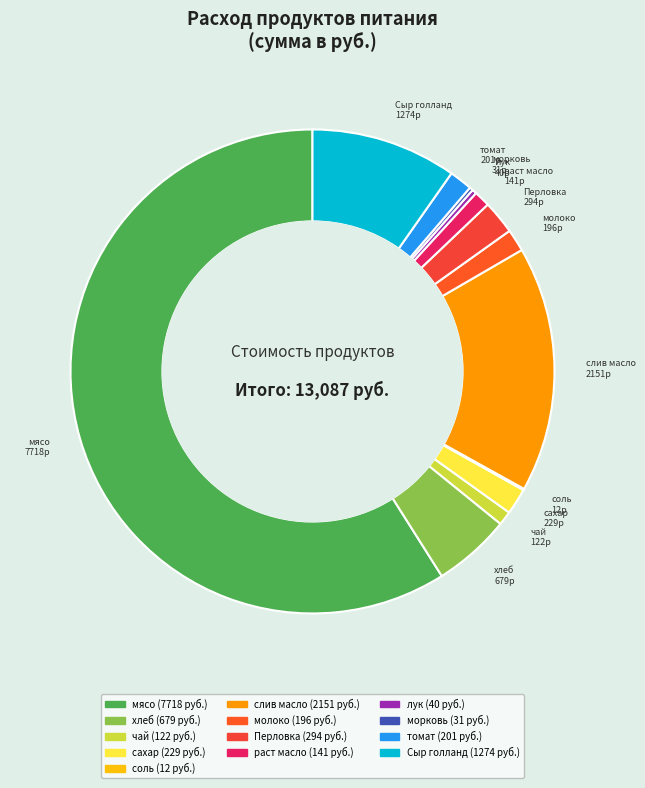

Which has a higher value, чай or молоко?

молоко